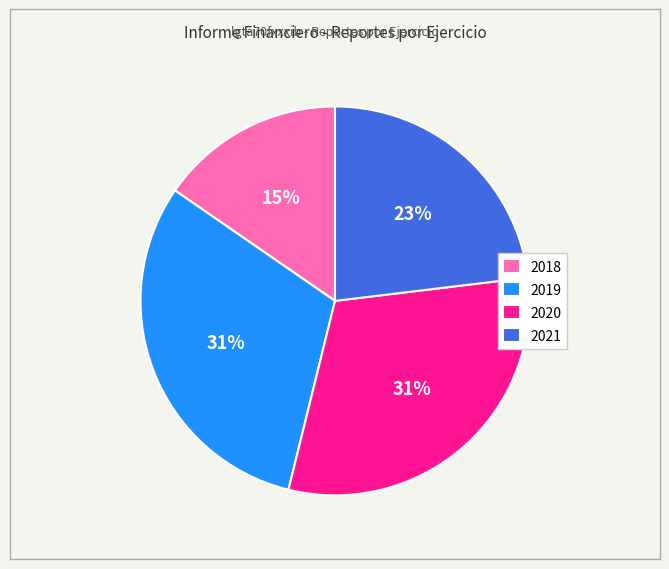

The 2019 slice represents 21% of the pie. True or false?

False